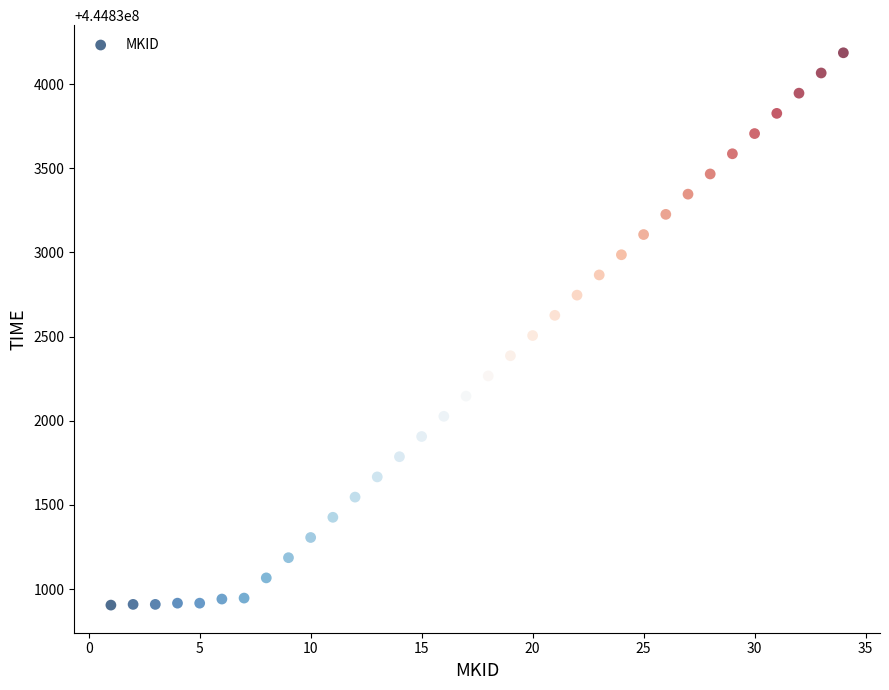

What is the range of X values (max minus min)?

33.0